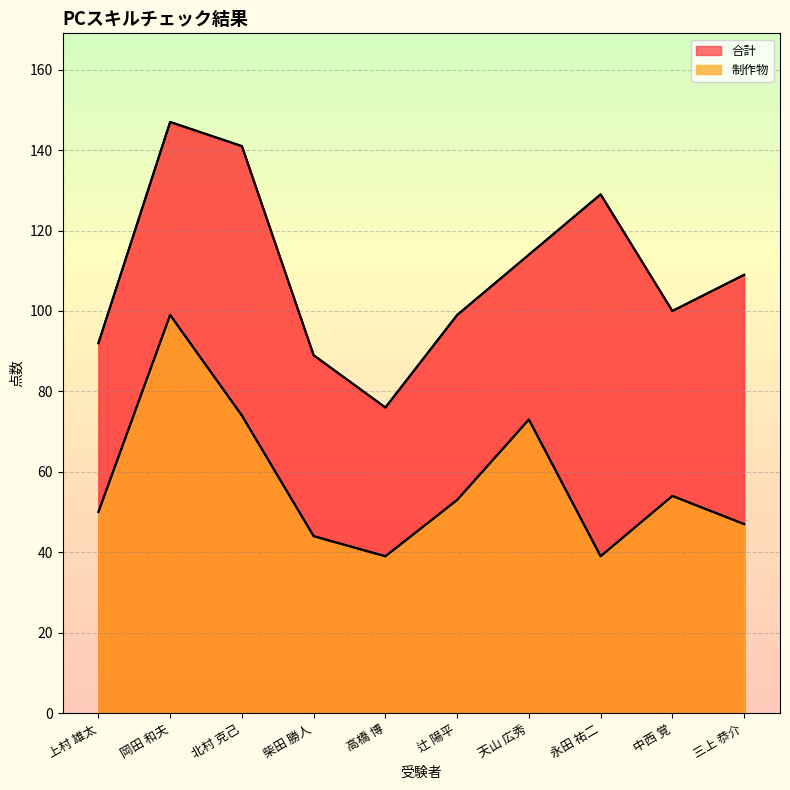

True or false: 制作物 and 合計 intersect in this chart.

False